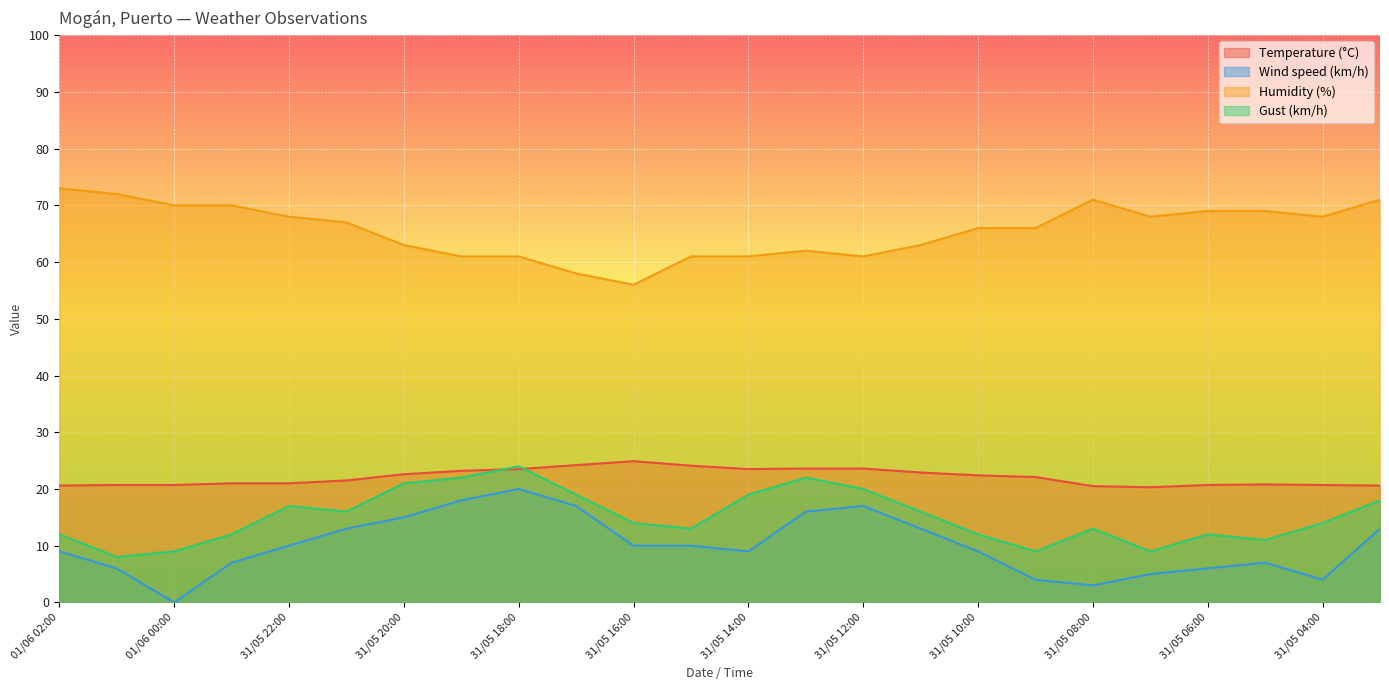

Reading right to left, extract all data points from this chart.

Temperature (°C): 20.6	20.7	20.8	20.7	20.3	20.5	22.1	22.4	22.9	23.6	23.6	23.5	24.1	24.9	24.2	23.5	23.2	22.6	21.5	21.0	21.0	20.7	20.7	20.6
Wind speed (km/h): 13.0	4.0	7.0	6.0	5.0	3.0	4.0	9.0	13.0	17.0	16.0	9.0	10.0	10.0	17.0	20.0	18.0	15.0	13.0	10.0	7.0	0.0	6.0	9.0
Humidity (%): 71.0	68.0	69.0	69.0	68.0	71.0	66.0	66.0	63.0	61.0	62.0	61.0	61.0	56.0	58.0	61.0	61.0	63.0	67.0	68.0	70.0	70.0	72.0	73.0
Gust (km/h): 18.0	14.0	11.0	12.0	9.0	13.0	9.0	12.0	16.0	20.0	22.0	19.0	13.0	14.0	19.0	24.0	22.0	21.0	16.0	17.0	12.0	9.0	8.0	12.0